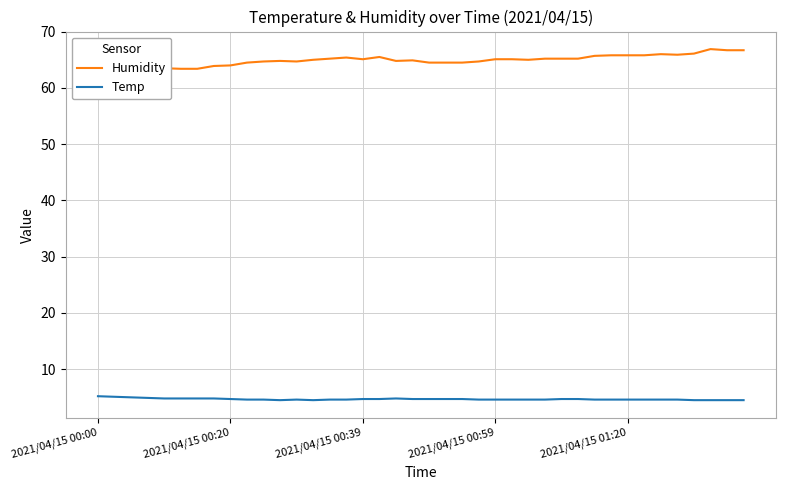

What is the spread (max minus min) of values at 13?

60.5